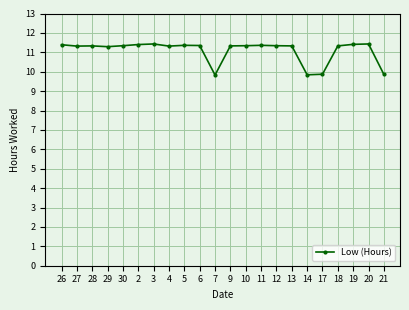

The chart shows a value of 5.9 at 6. True or false?

False